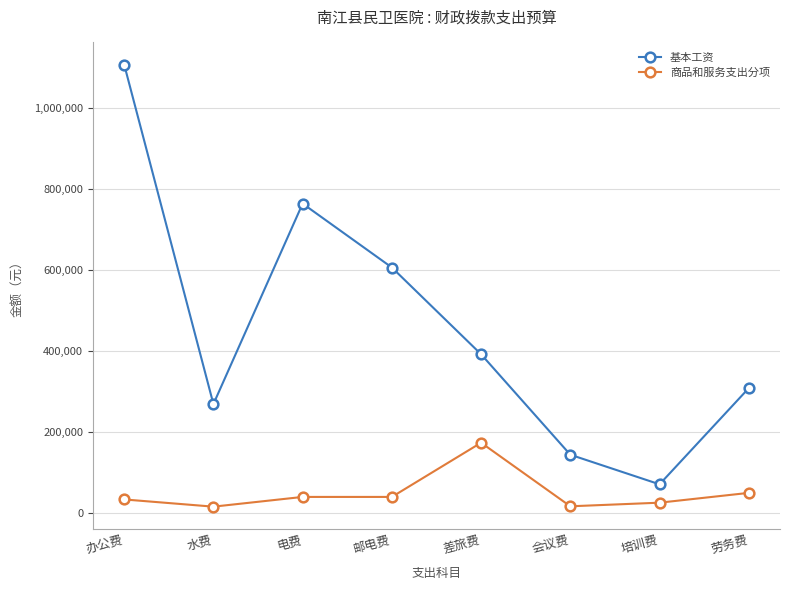

True or false: 商品和服务支出分项 and 基本工资 intersect in this chart.

False